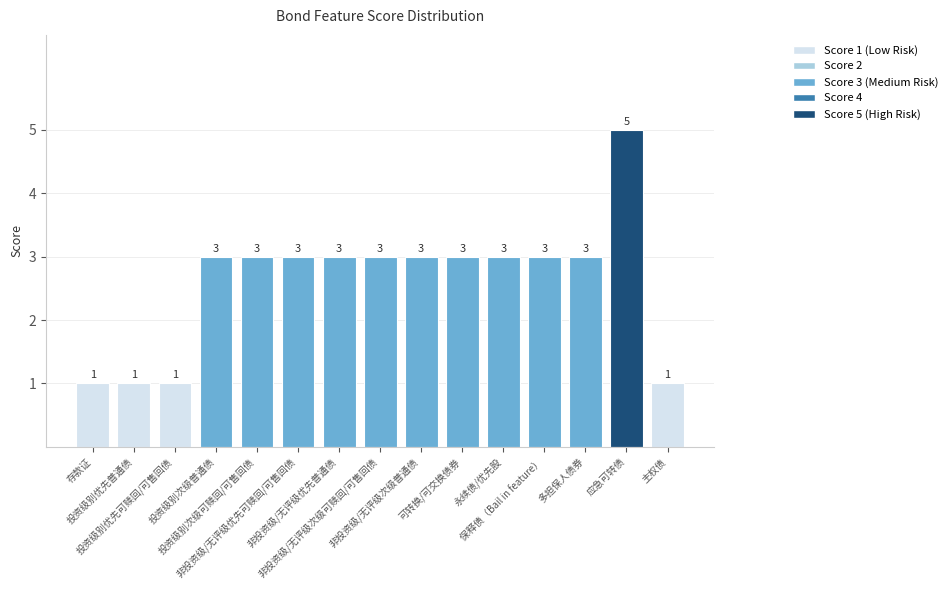

What is the minimum value shown in the chart?

1